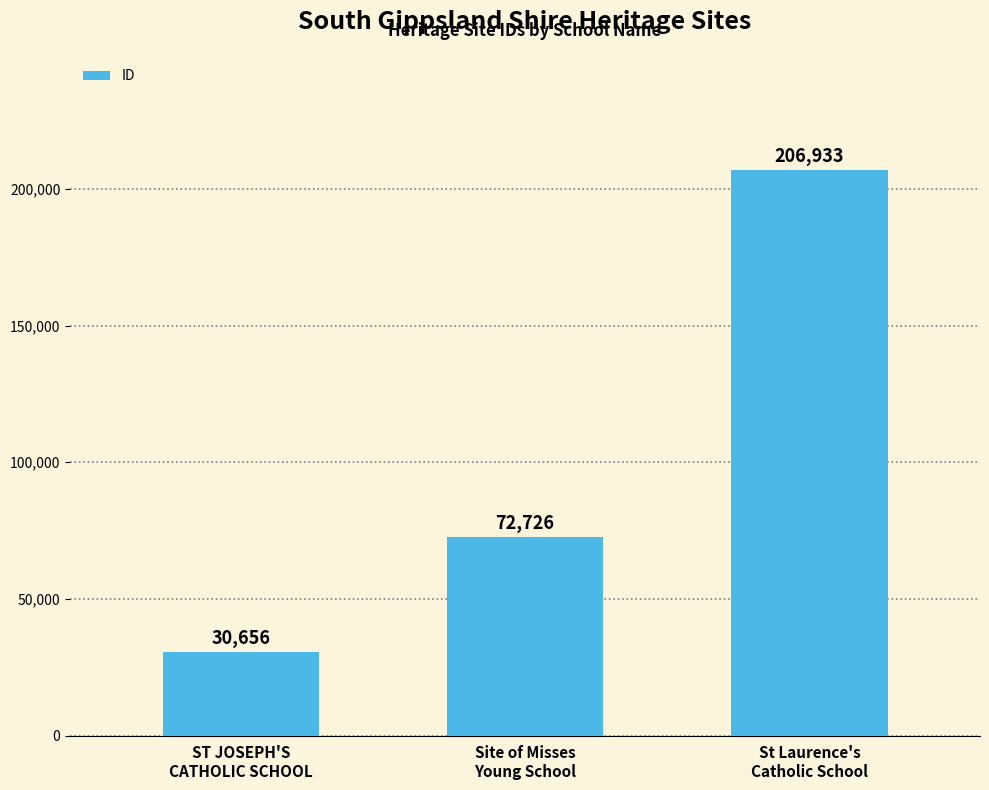

Reading right to left, transcribe all the data shown in this chart.

St Laurence's
Catholic School=206933	Site of Misses
Young School=72726	ST JOSEPH'S
CATHOLIC SCHOOL=30656